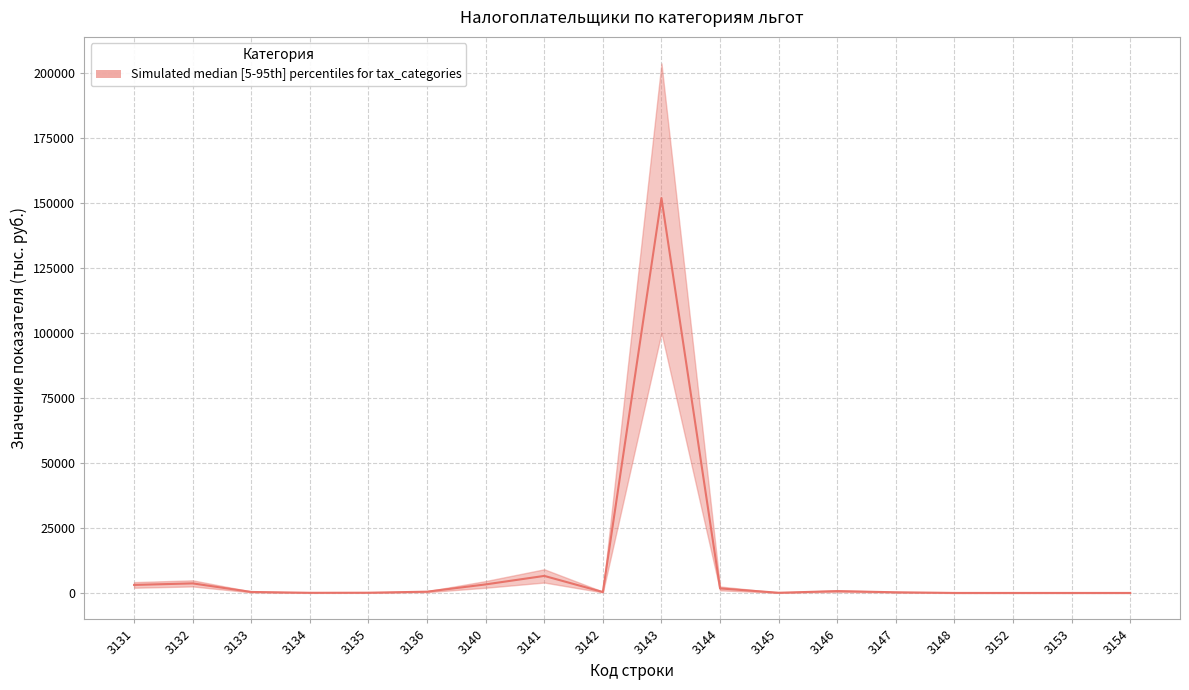

True or false: the data has more than 0 interior local peaks.

True